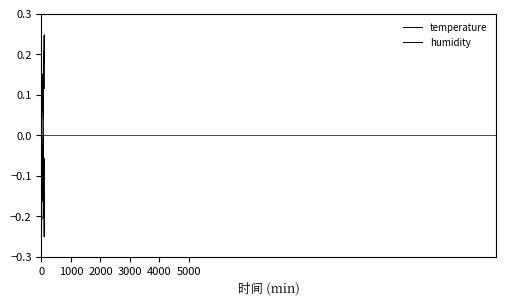

What is the highest value of the humidity series?

0.2